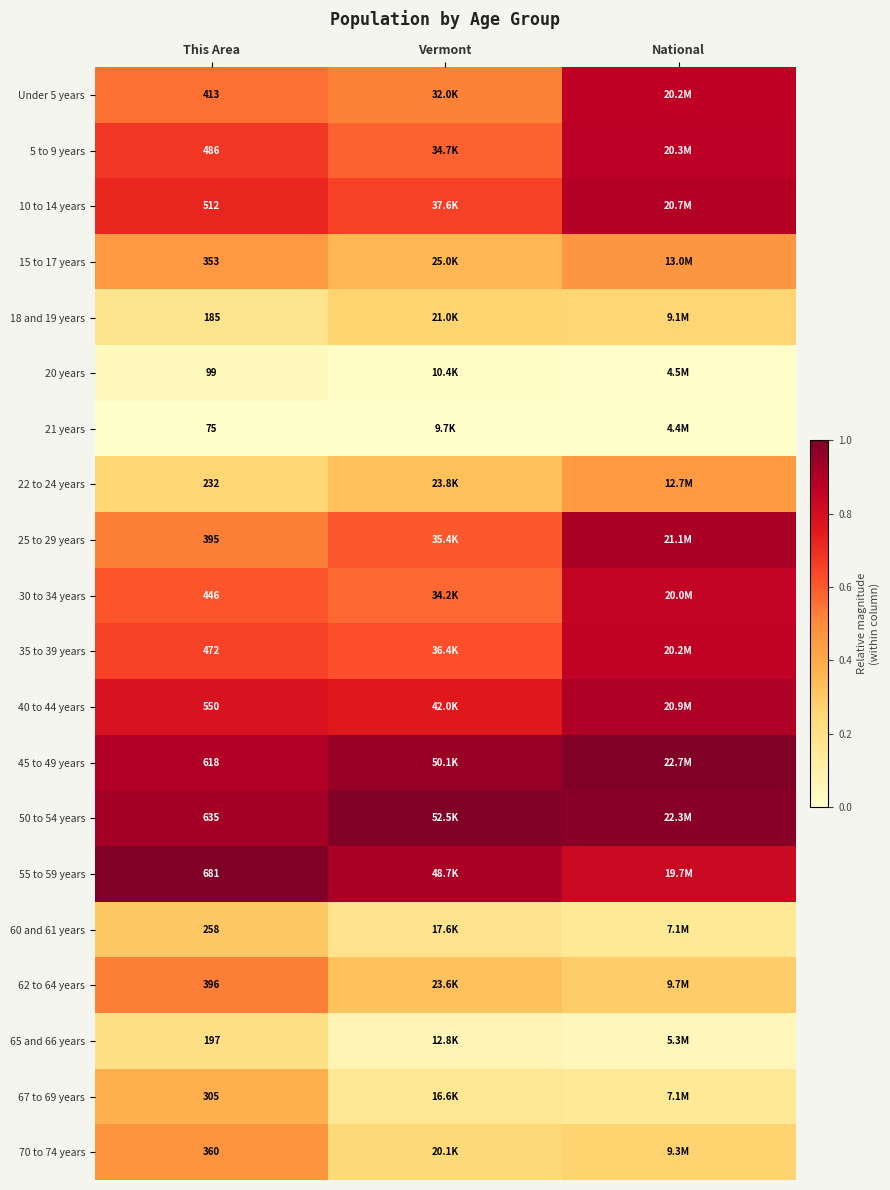

Is the value of 62 to 64 years at National greater than the value of 45 to 49 years at This Area?

No